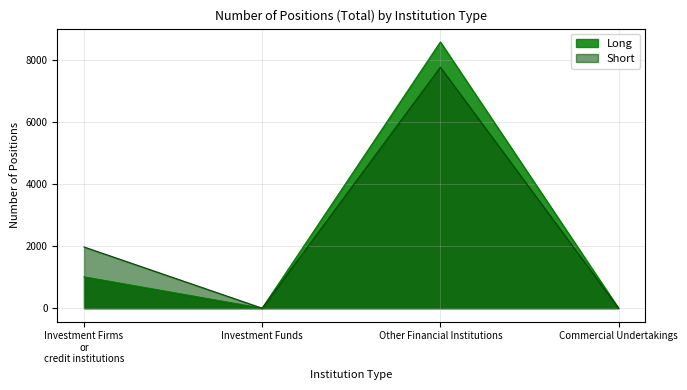

True or false: Long and Short cross at least once.

False